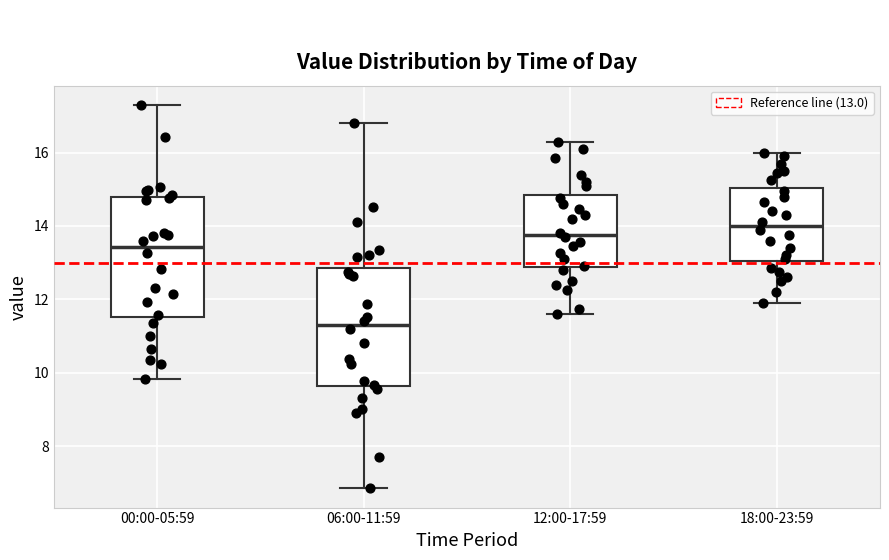

Reading left to right, transcribe this box plot: for each box, give where its median line is, the range the box spans, and where its two whiskers end, as read against the y-axis. The values are not printed on the chart, so give them approximately, as read against the axis.

00:00-05:59: median 13.4, box 11.6 to 14.8, whiskers 9.8 to 17.4
06:00-11:59: median 11.2, box 9.6 to 12.8, whiskers 6.8 to 16.8
12:00-17:59: median 13.8, box 12.8 to 14.8, whiskers 11.6 to 16.4
18:00-23:59: median 14.0, box 13.0 to 15.0, whiskers 12.0 to 16.0